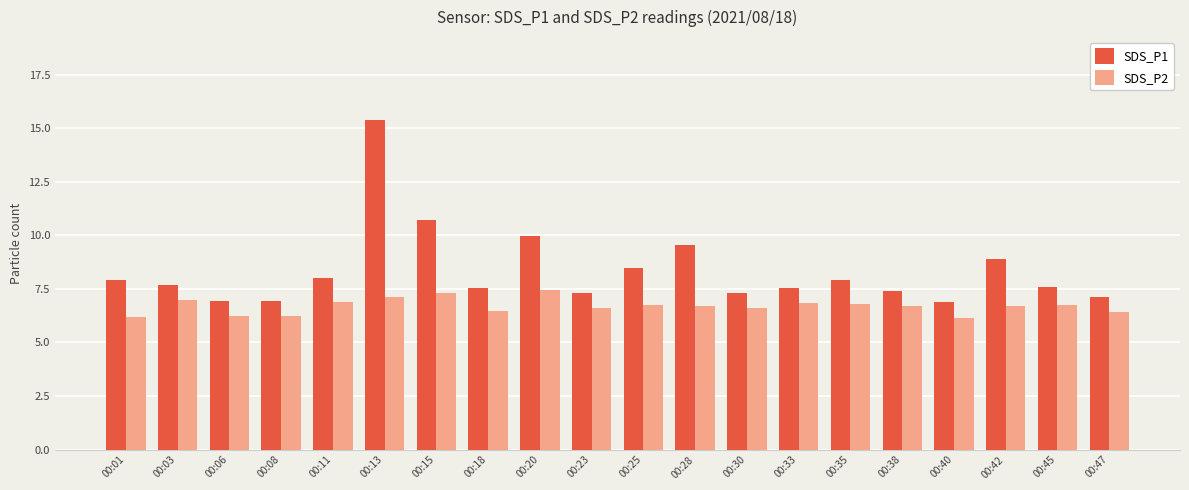

At which category is the sum across all series the highest?

00:13